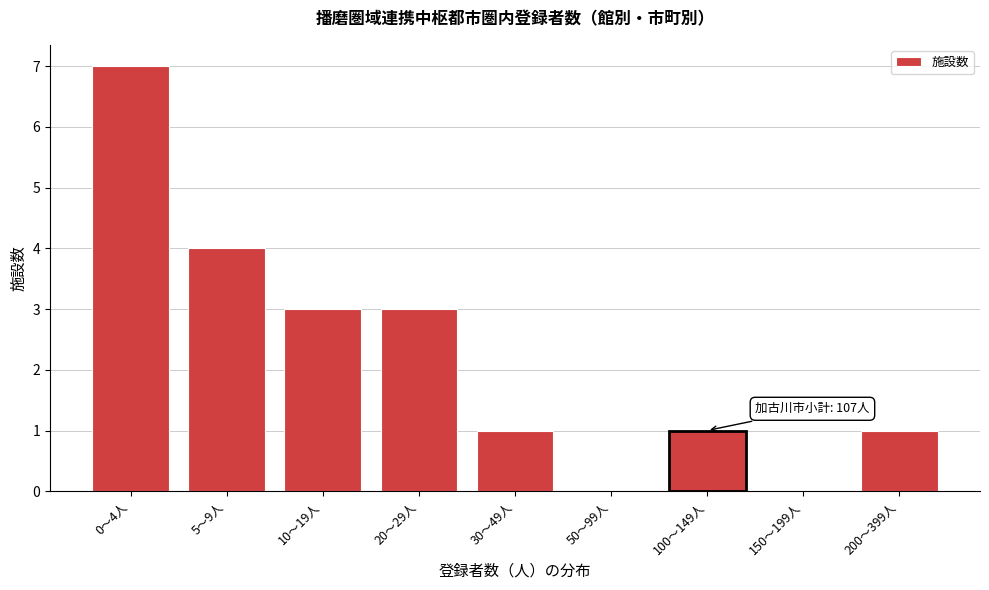

Reading right to left, what are all the values shown in this chart?

200〜399人=1	150〜199人=0	100〜149人=1	50〜99人=0	30〜49人=1	20〜29人=3	10〜19人=3	5〜9人=4	0〜4人=7